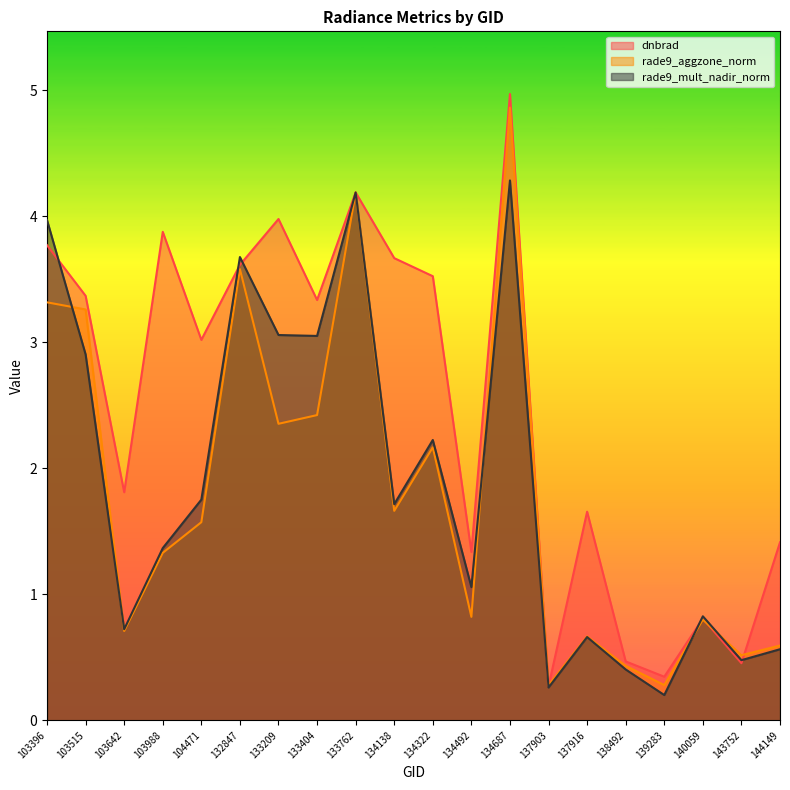

What is the maximum value for rade9_aggzone_norm?

4.9